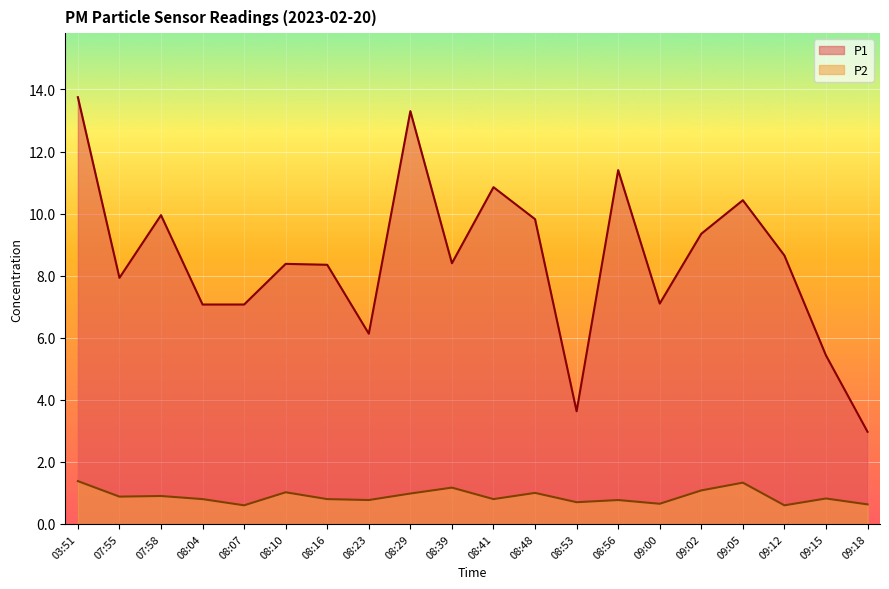

Rank the series at 08:04 from lowest to highest value.

P2, P1